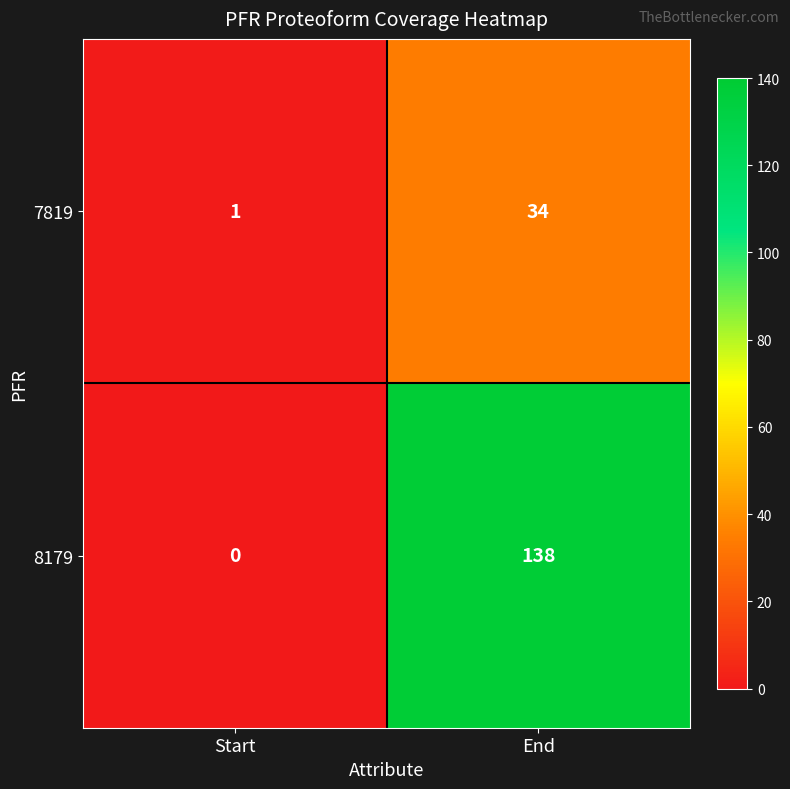

What is the average value of the 7819 series?

18